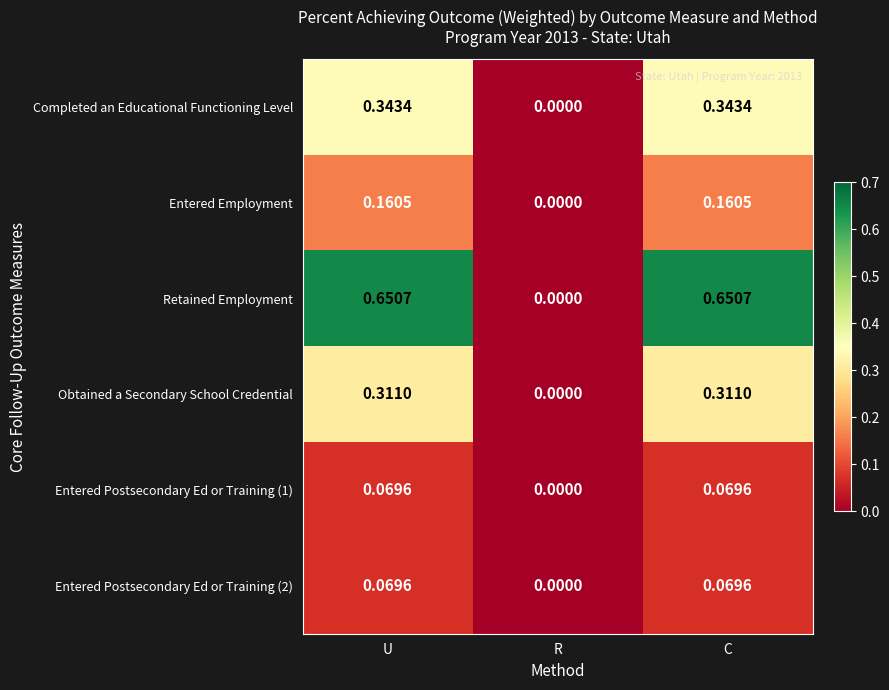

Where is Obtained a Secondary School Credential nearest to the value 0?

R